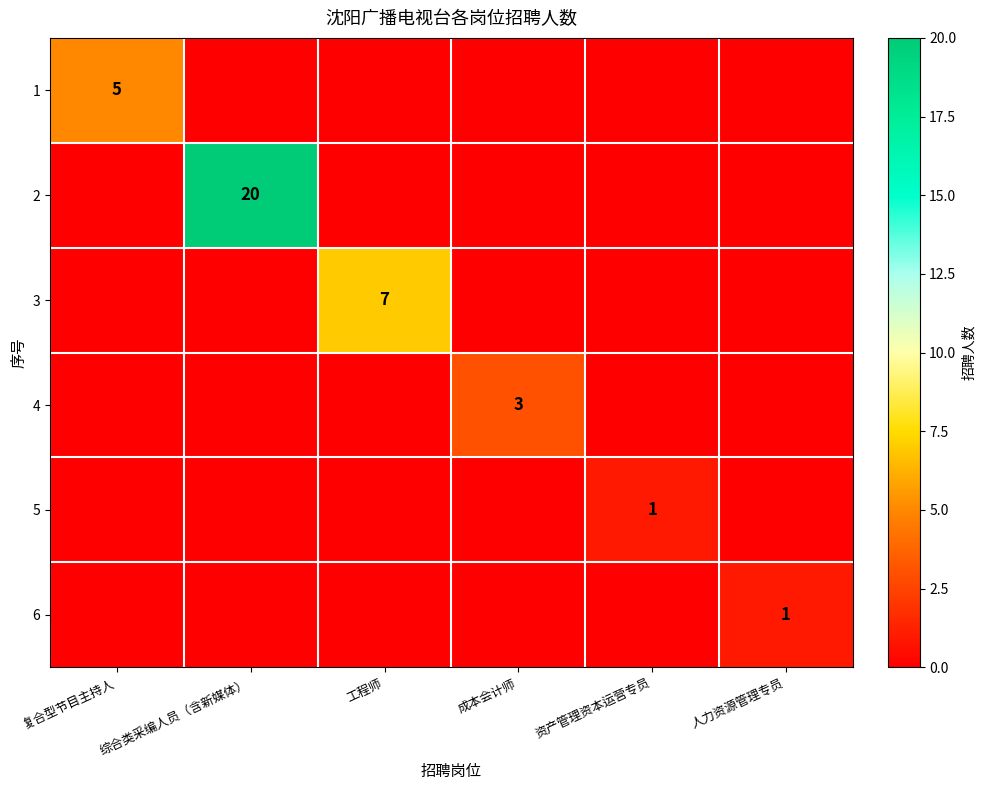

True or false: 2 has a value of 20 at 综合类采编人员（含新媒体）.

True